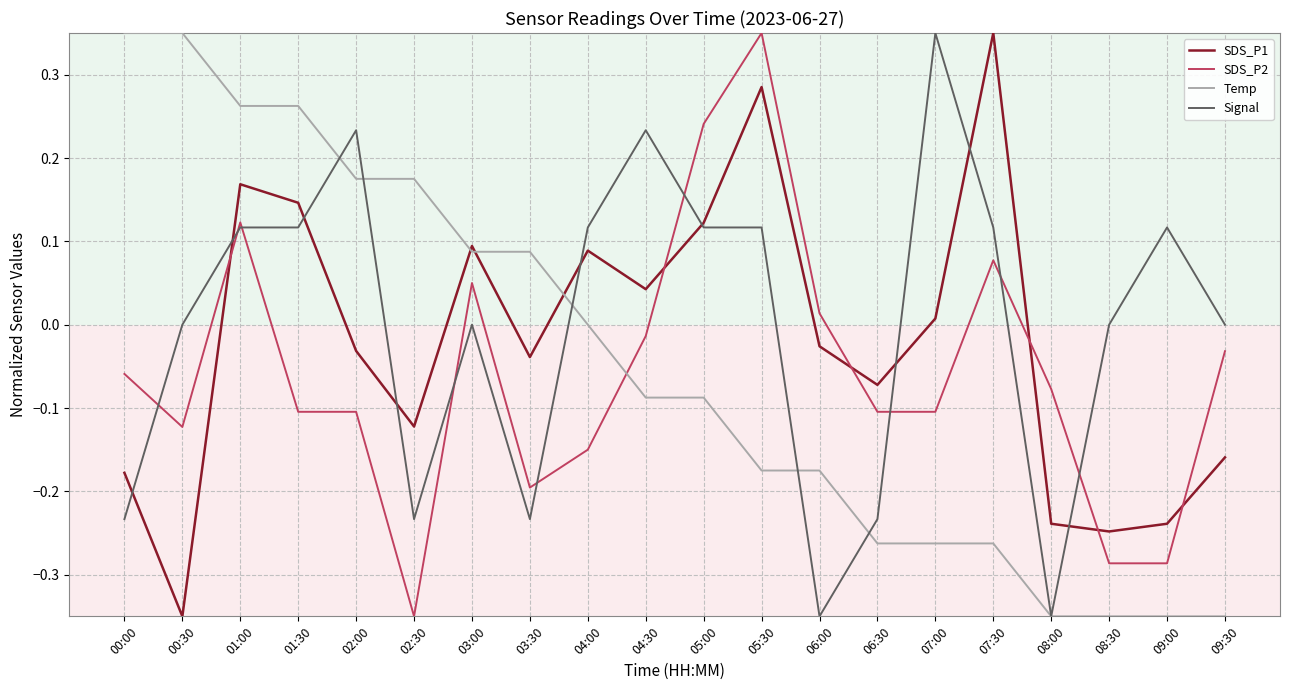

At which label does SDS_P2 reach its minimum?

02:30